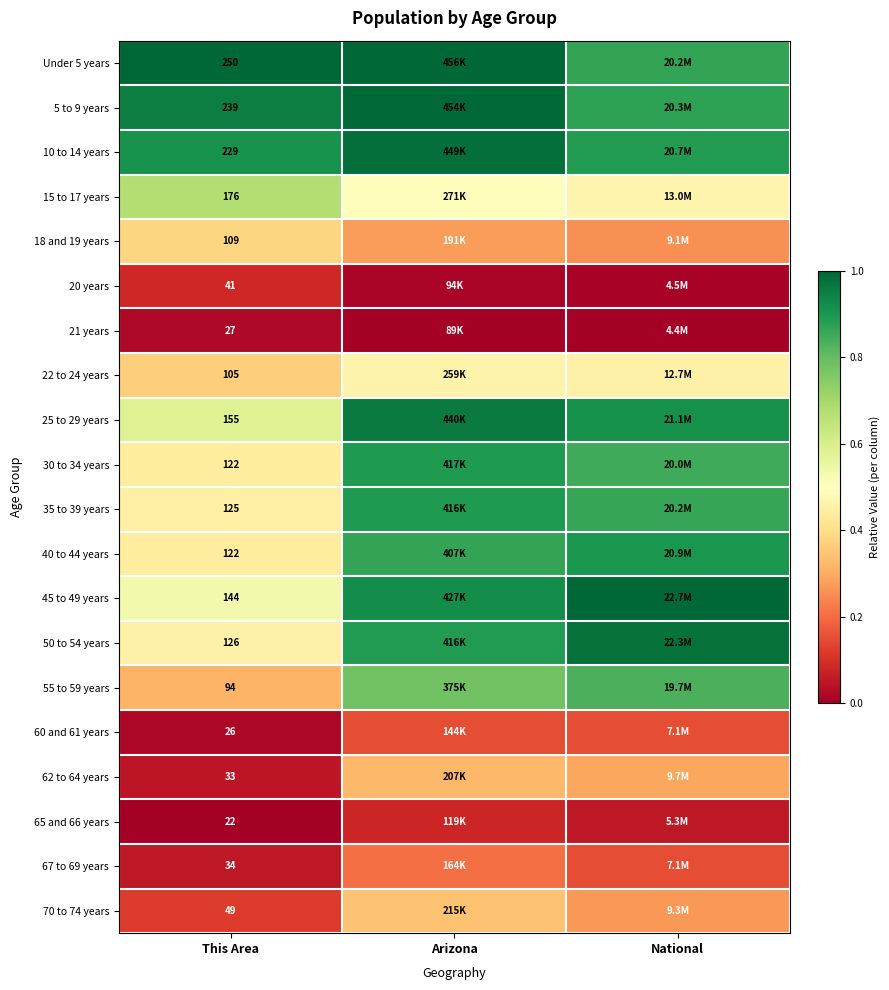

Which category has the highest value across all series?

This Area